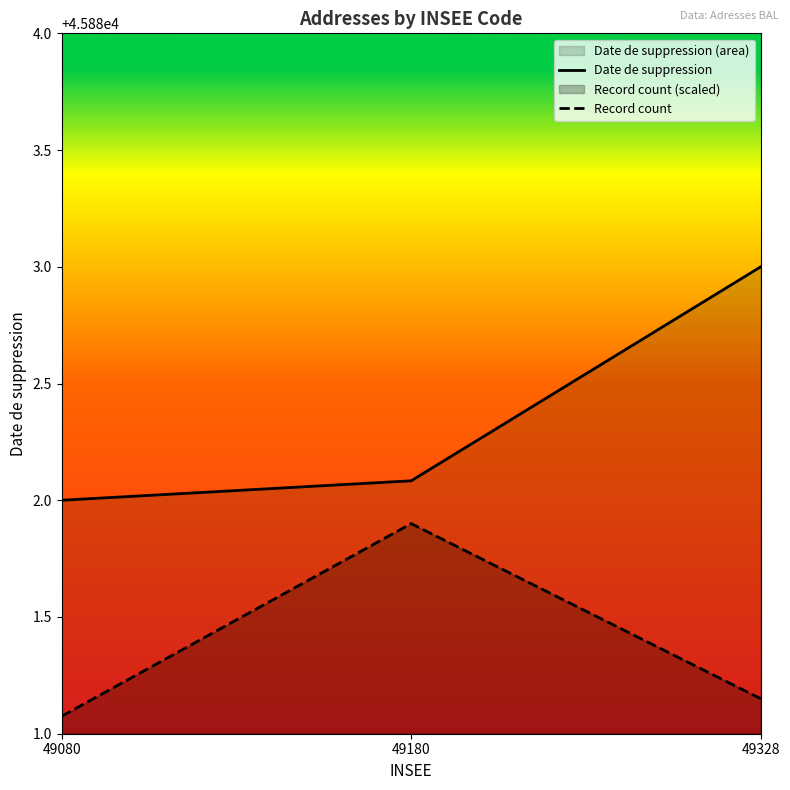

Which series changed the most between 49080 and 49328?

Date de suppression